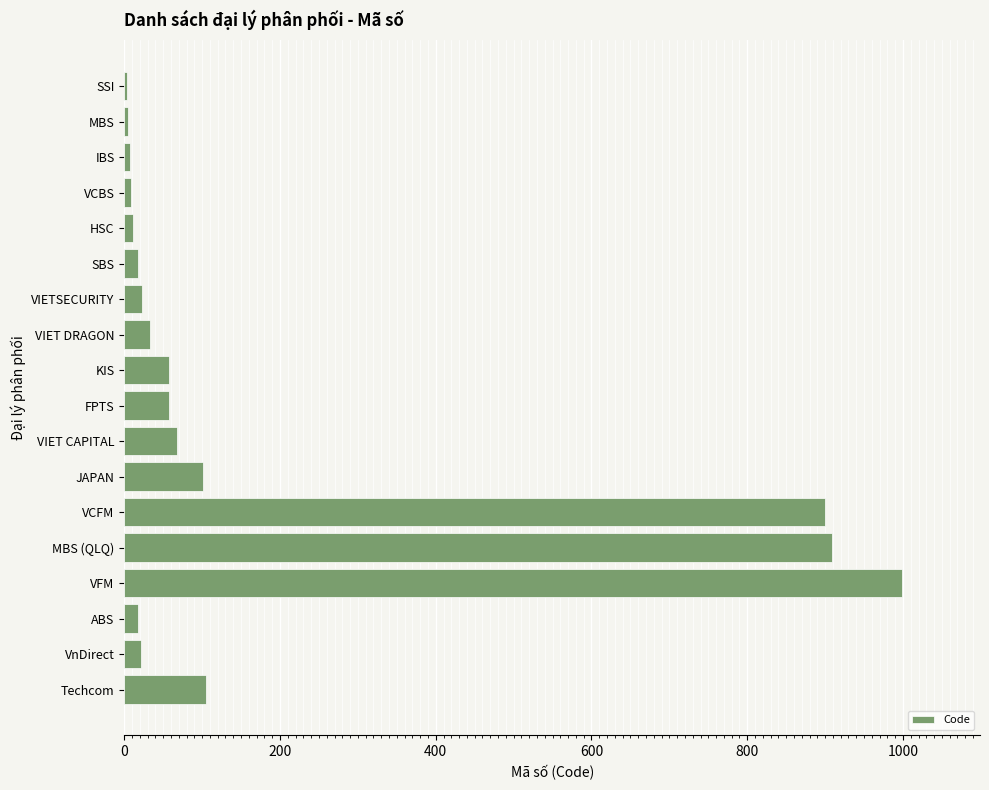

True or false: the data shows 23 at VIETSECURITY.

True